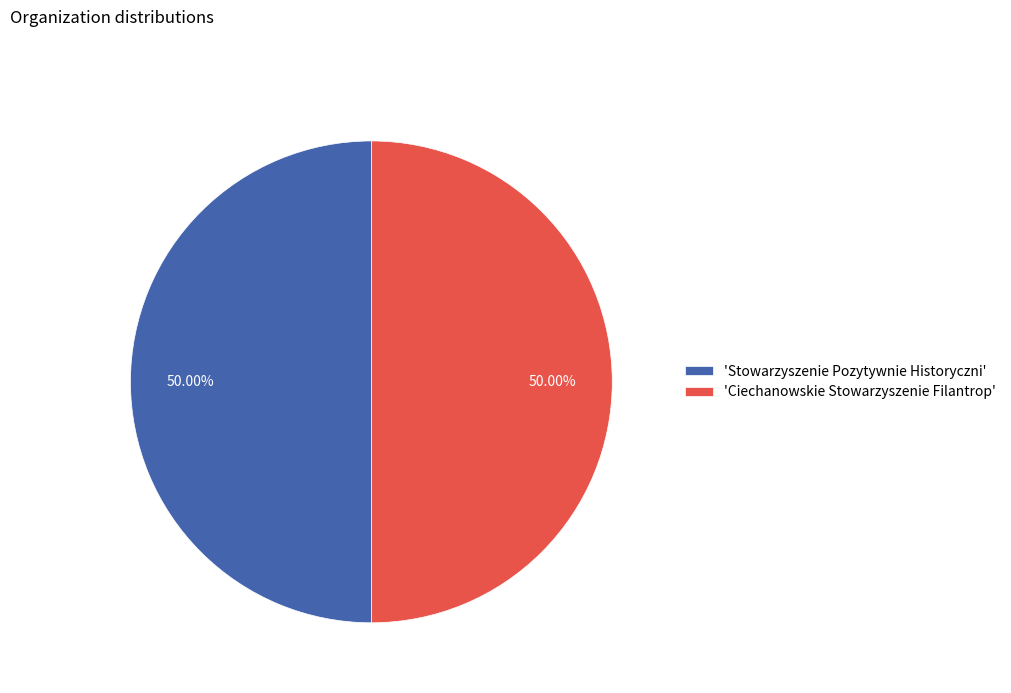

Count the number of slices in the pie.

2